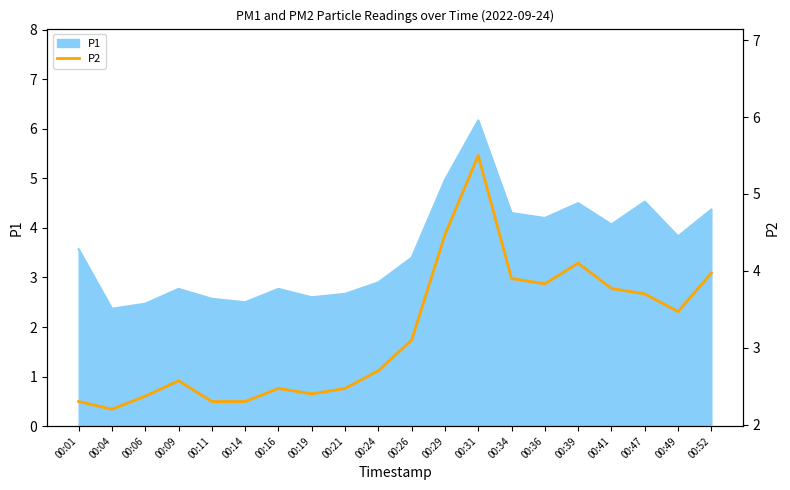

Is it true that the value at 00:29 is 1.0?

False